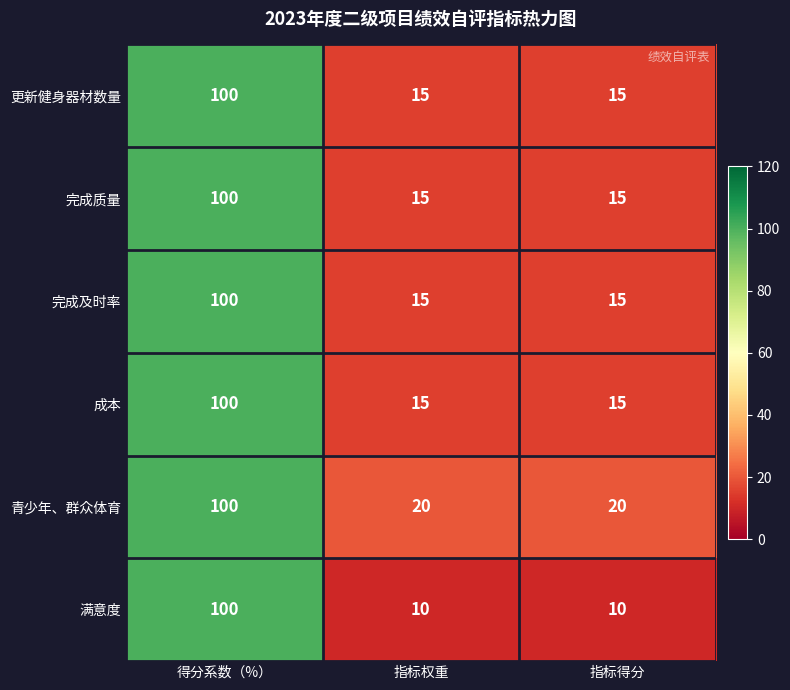

What is the minimum value shown in the chart?

10